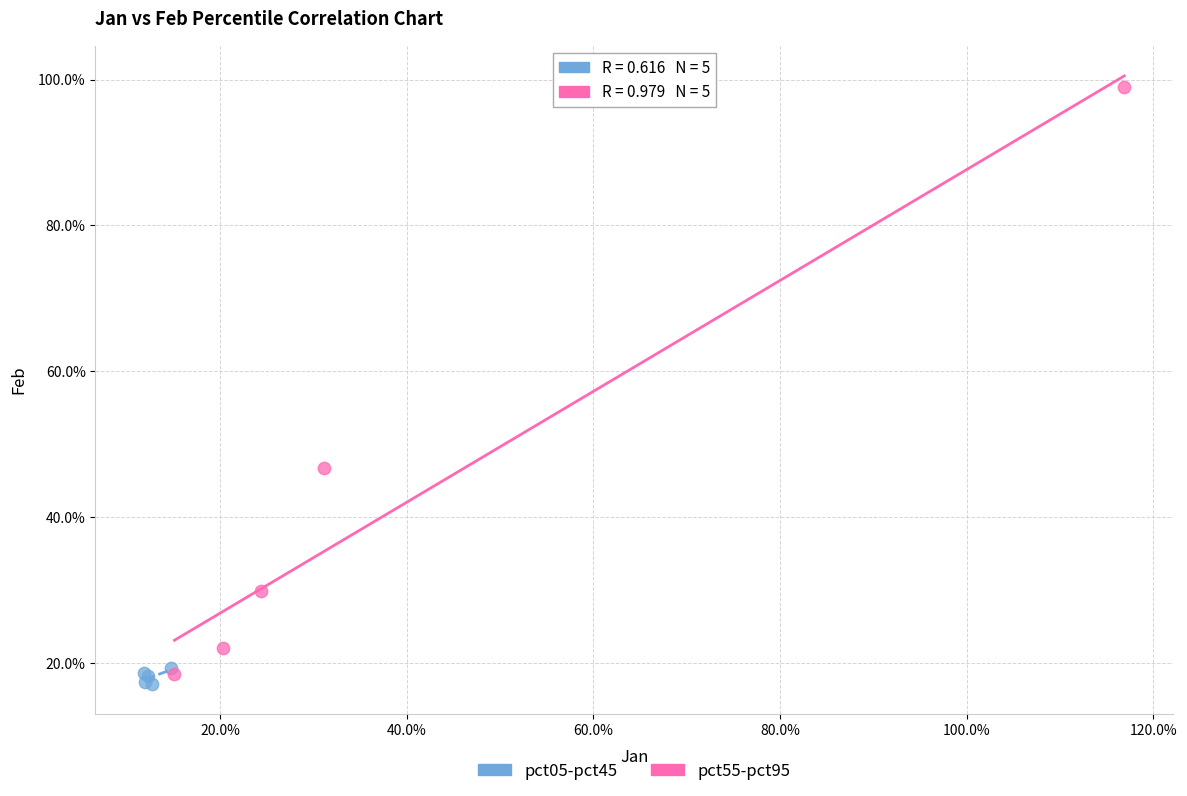

Which series contains the highest Y value?

pct55-pct95